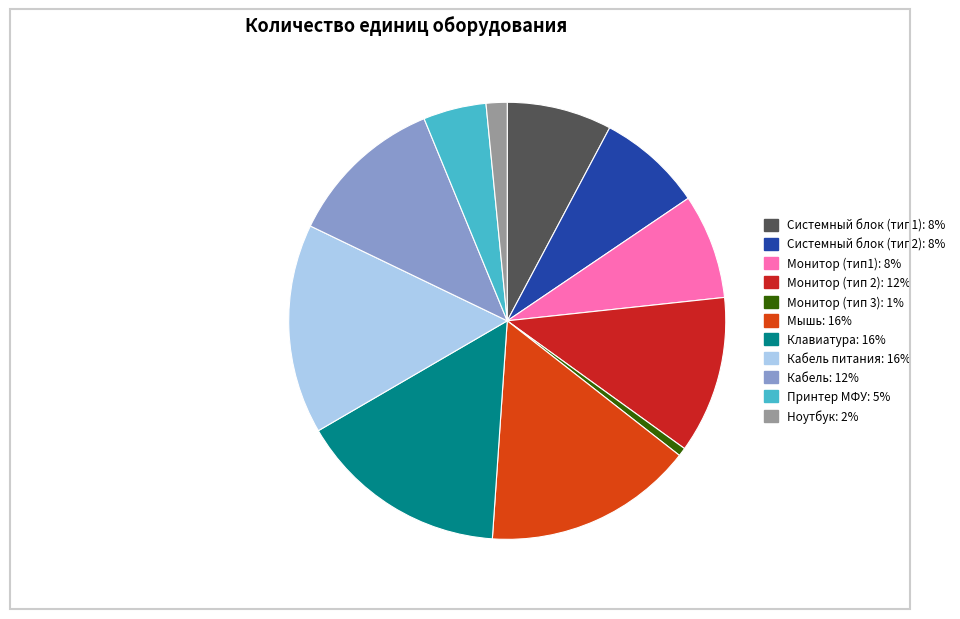

Is there any slice that represents more than half of the pie?

No